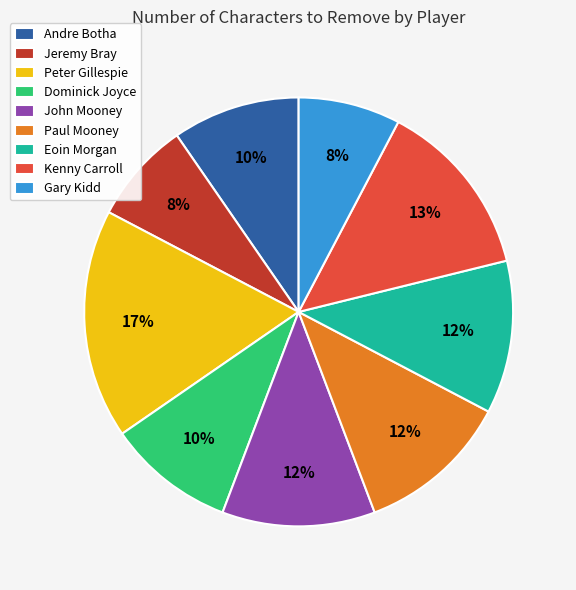

To the nearest percent, what percentage of the pie is Peter Gillespie?

17%